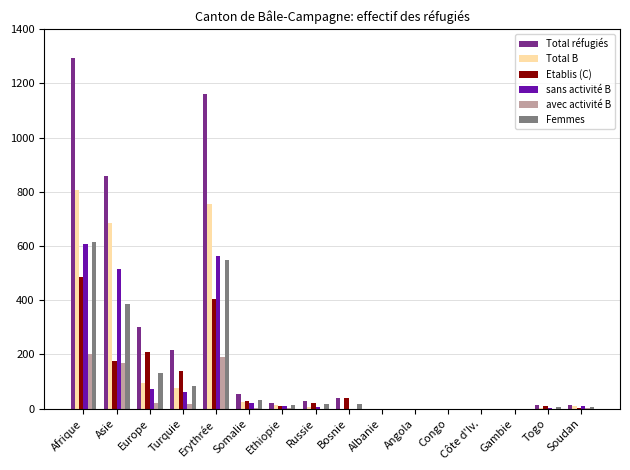

What is the greatest value displayed?

1293